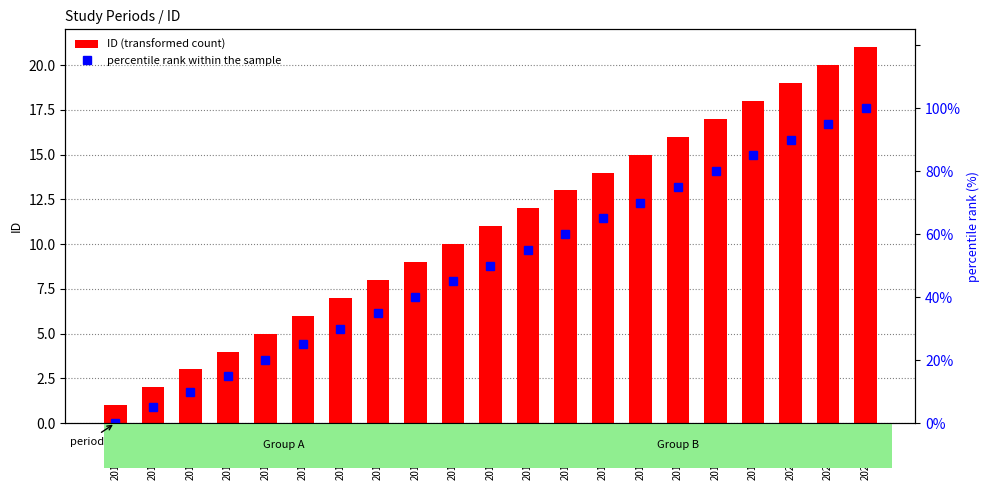

Reading left to right, what are all the values shown in this chart?

ID (transformed count): 1.0	2.0	3.0	4.0	5.0	6.0	7.0	8.0	9.0	10.0	11.0	12.0	13.0	14.0	15.0	16.0	17.0	18.0	19.0	20.0	21.0
percentile rank within the sample: 0.0	5.0	10.0	15.0	20.0	25.0	30.0	35.0	40.0	45.0	50.0	55.0	60.0	65.0	70.0	75.0	80.0	85.0	90.0	95.0	100.0